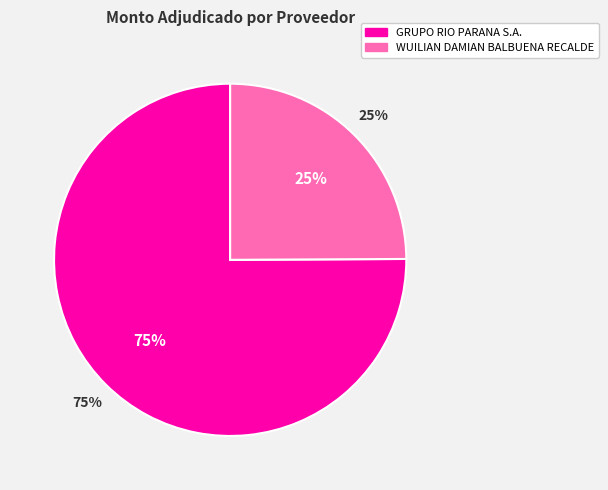

Does GRUPO RIO PARANA S.A. account for over 50% of the chart?

Yes